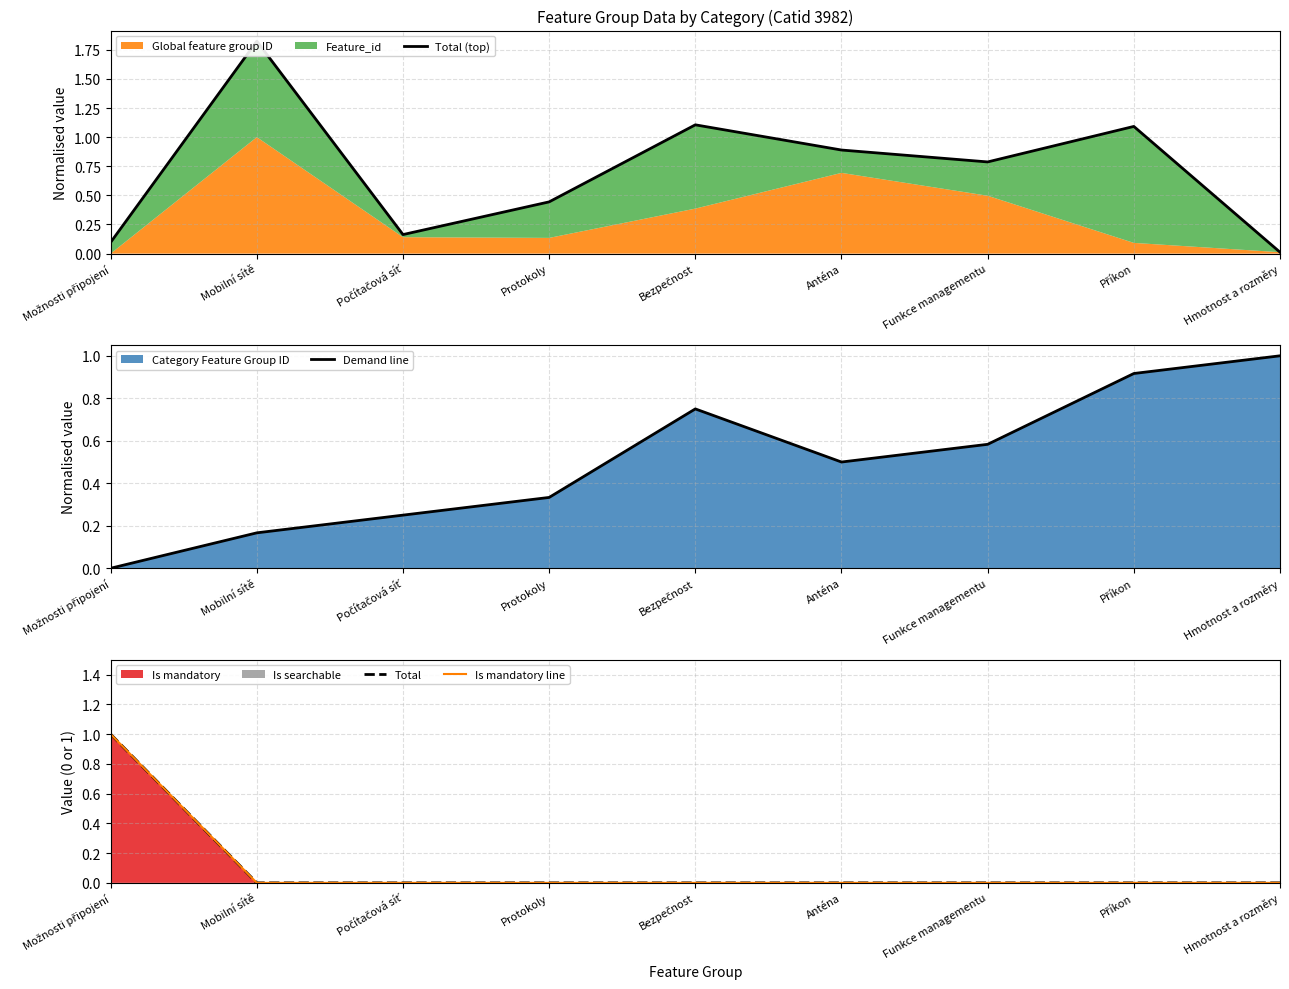

At how many categories does at least one series exceed 1?

3